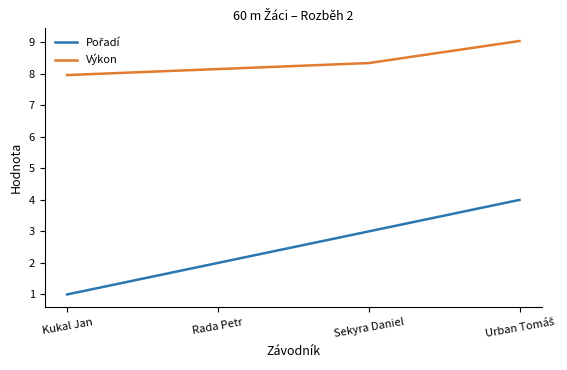

What is the spread (max minus min) of values at Sekyra Daniel?

5.3